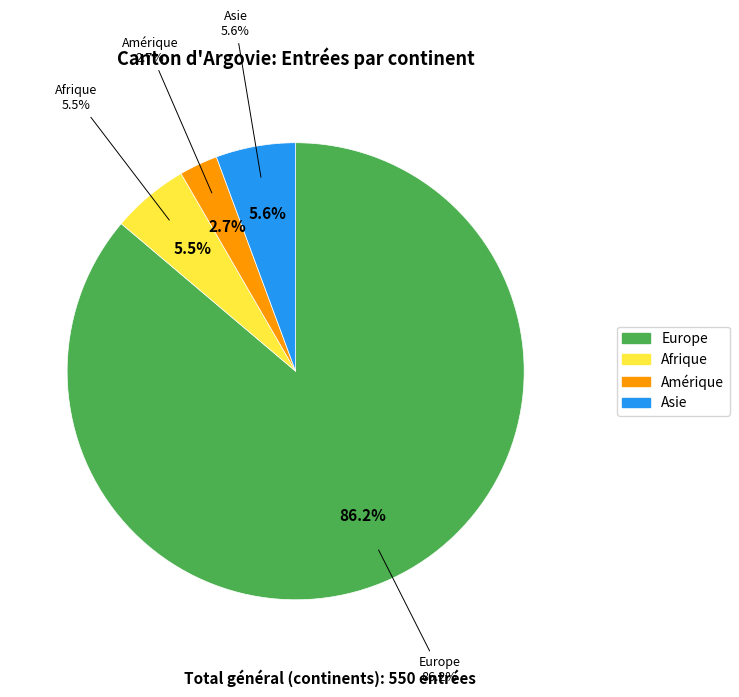

Is it true that Amérique is 1% of the pie?

False